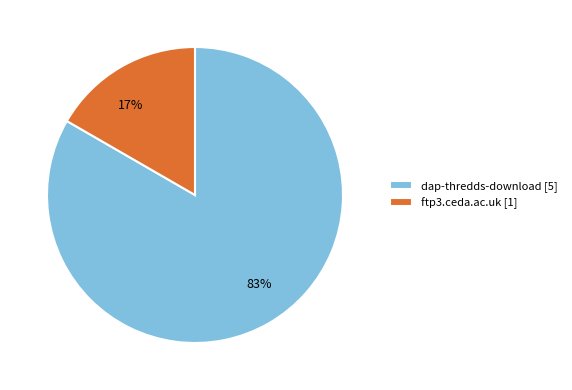

How many slices are in this pie chart?

2